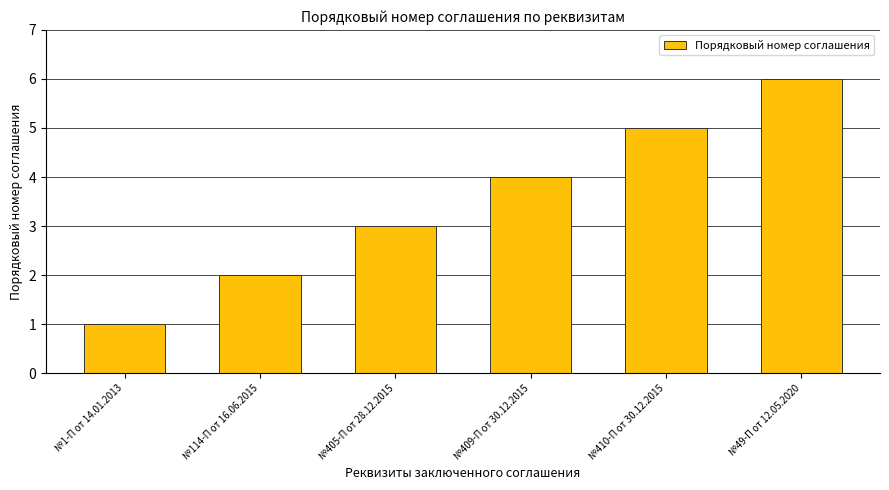

Reading left to right, extract all data points from this chart.

№1-П от 14.01.2013=1	№114-П от 16.06.2015=2	№405-П от 28.12.2015=3	№409-П от 30.12.2015=4	№410-П от 30.12.2015=5	№49-П от 12.05.2020=6